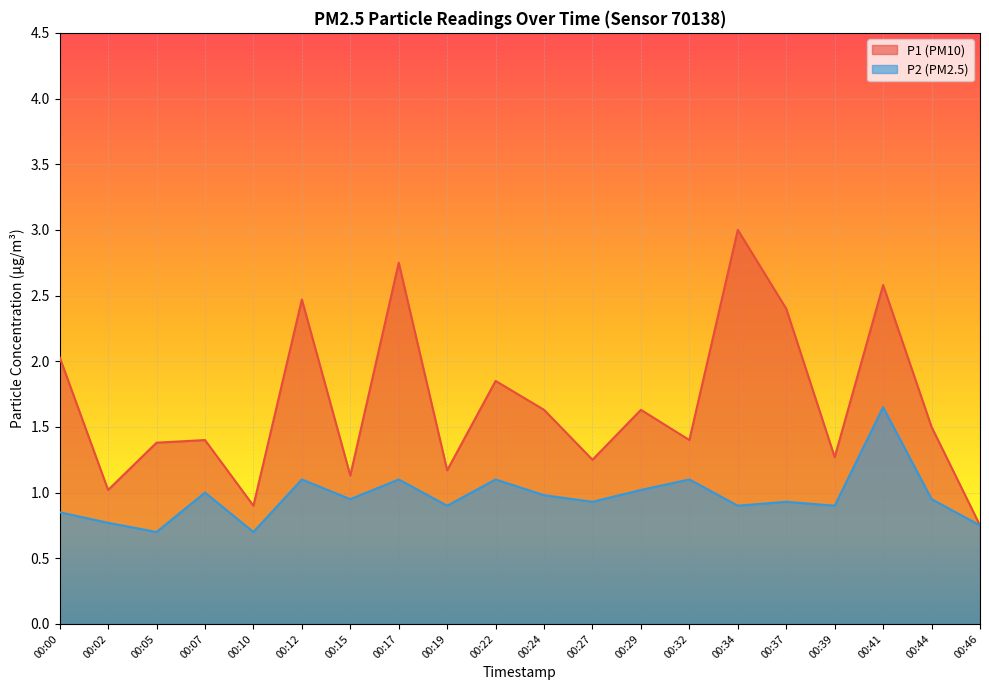

Is it true that P1 equals 0.6 at 00:10?

False